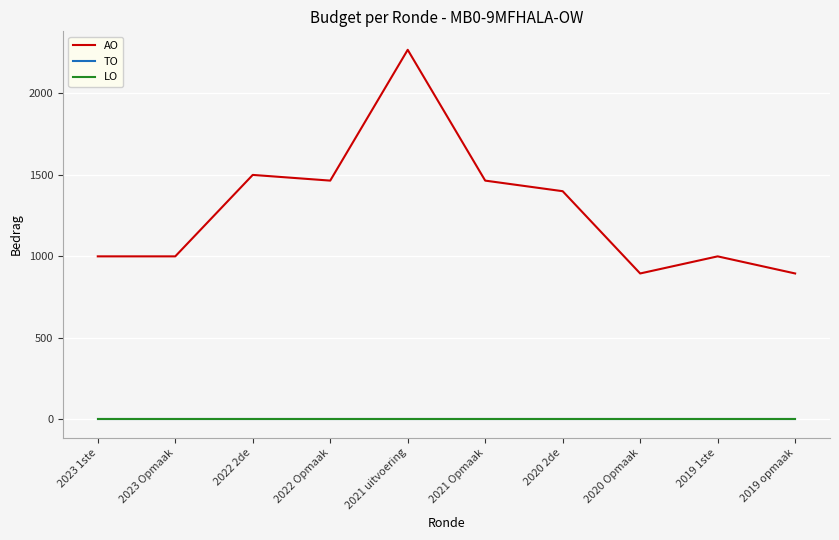

True or false: TO and AO intersect in this chart.

False